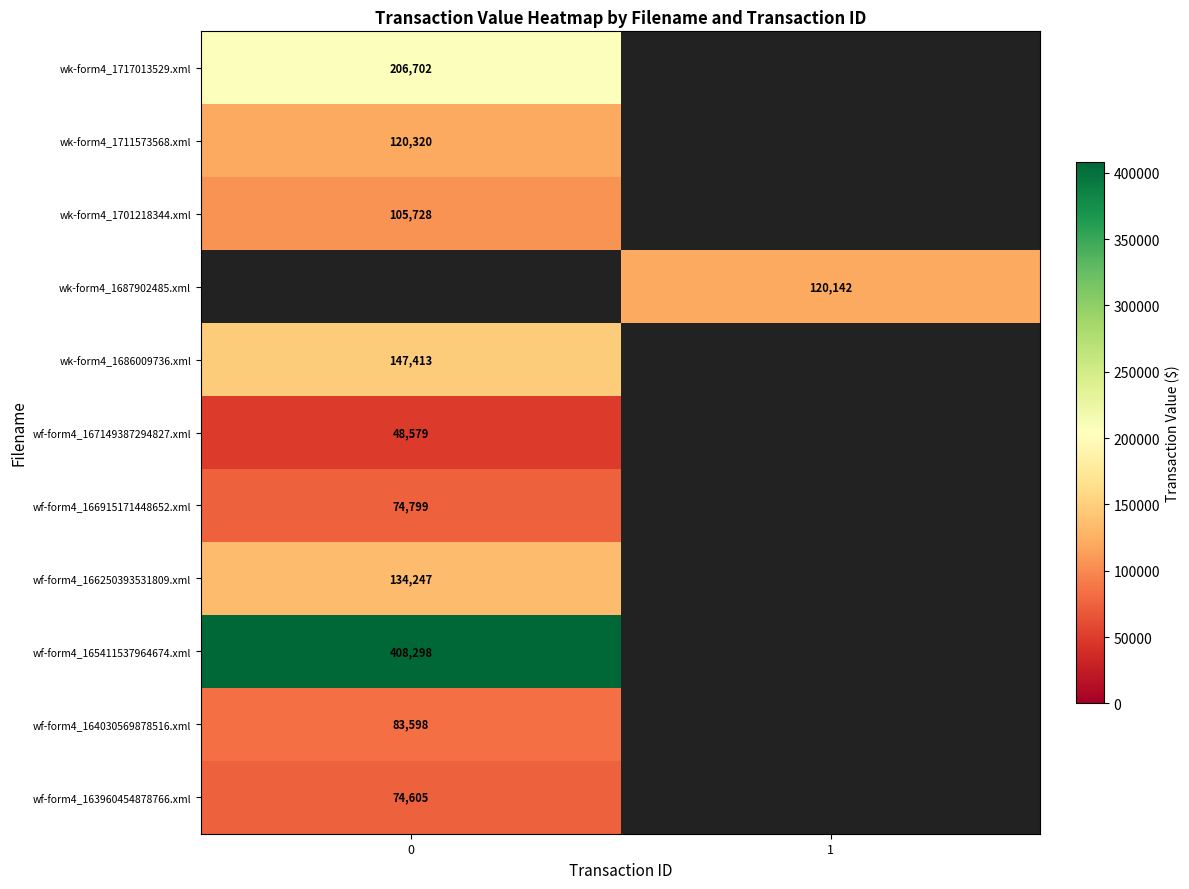

True or false: wk-form4_1687902485.xml has a value of 120142 at 1.

True